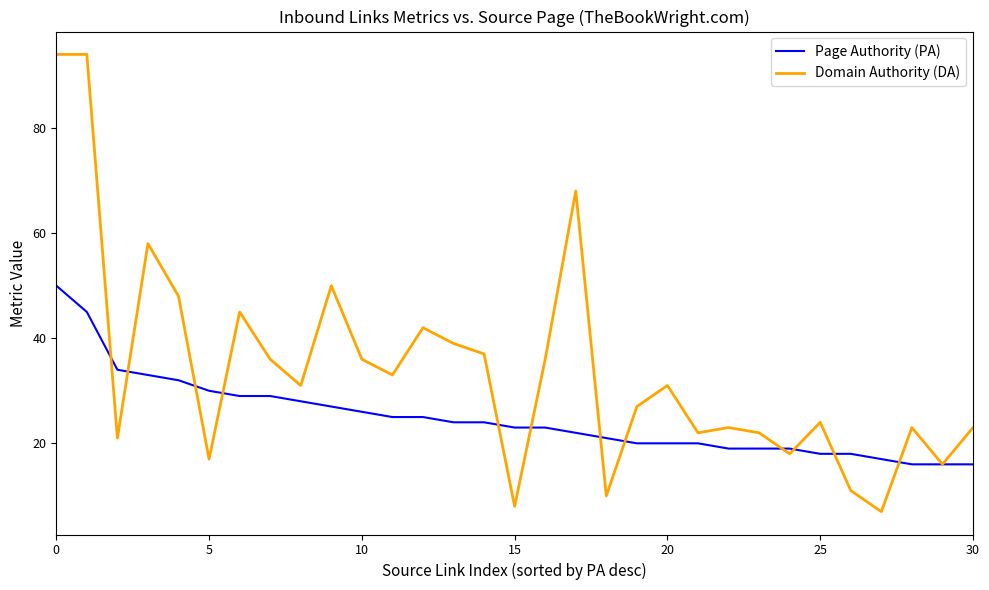

Which series has the widest spread of values?

Domain Authority (DA)